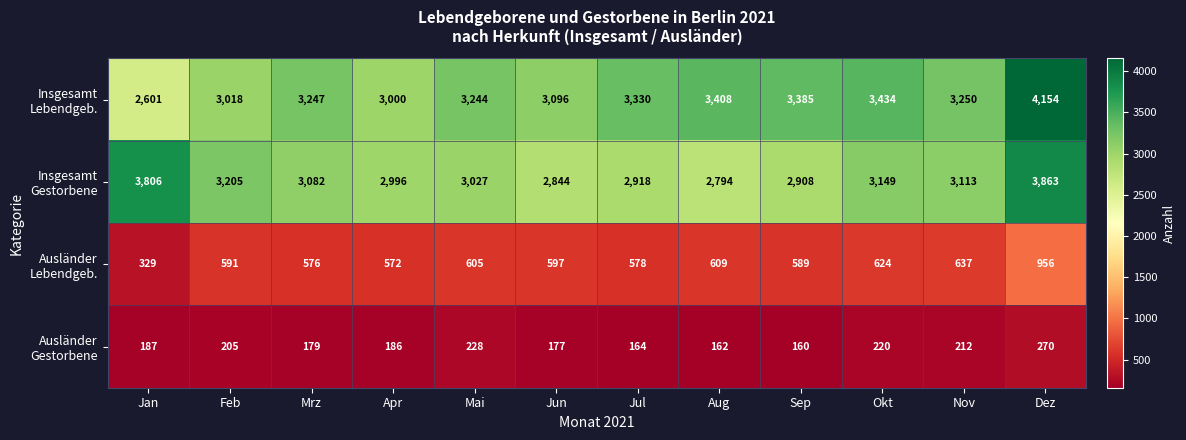

Which category has the lowest value across all series?

Sep